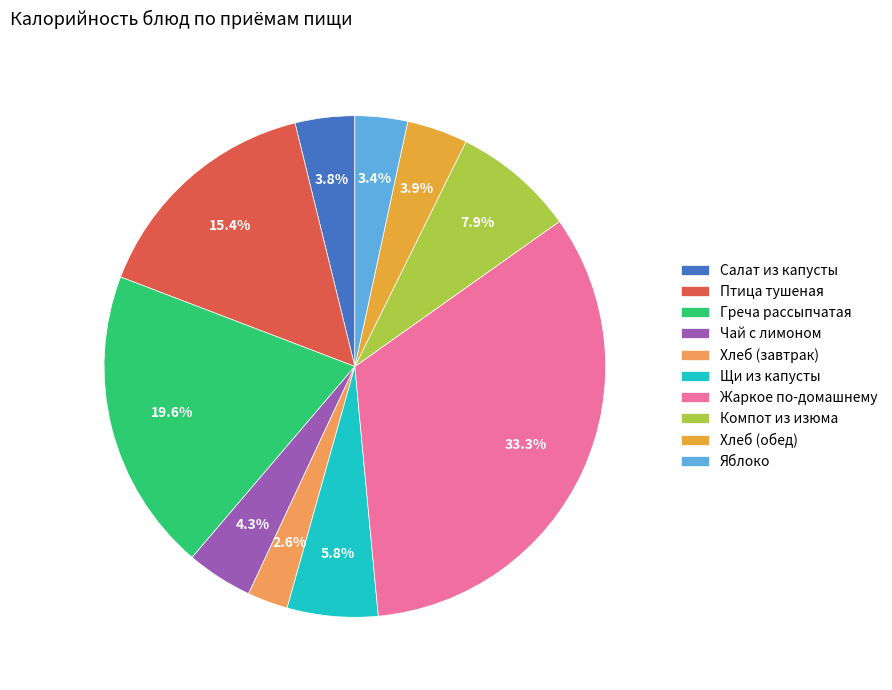

Combined, what portion of the pie is Хлеб (обед) and Салат из капусты?

7.8%